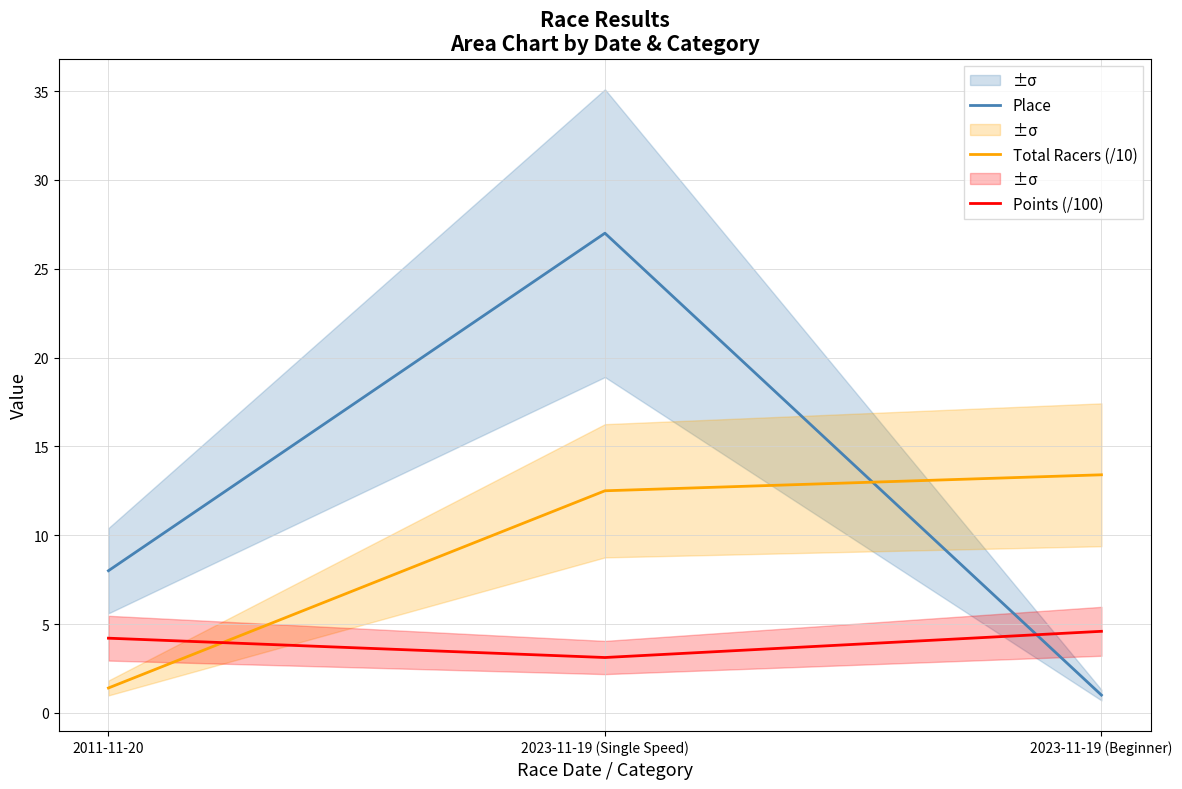

True or false: Points (/100) has a value of 2.2 at 2011-11-20.

False